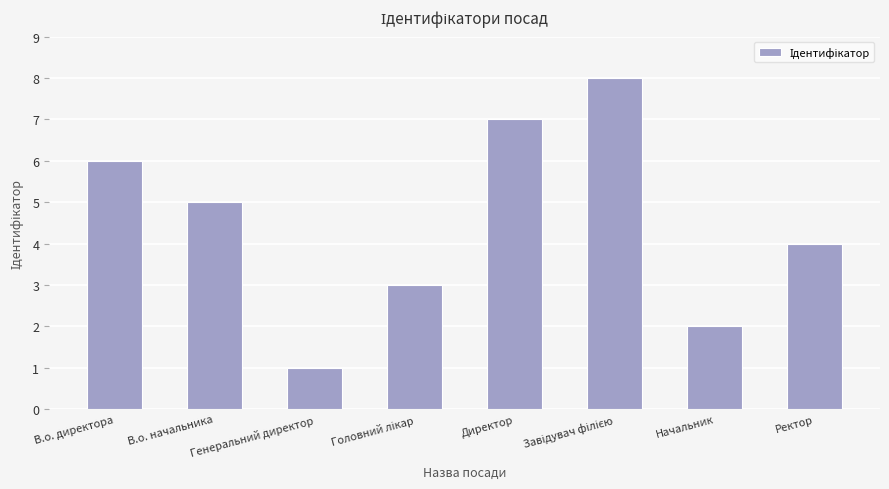

How many bars are there in total?

8